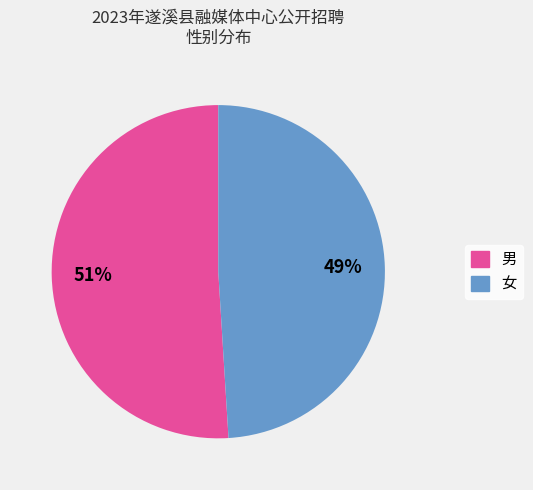

Which slice is the largest?

男